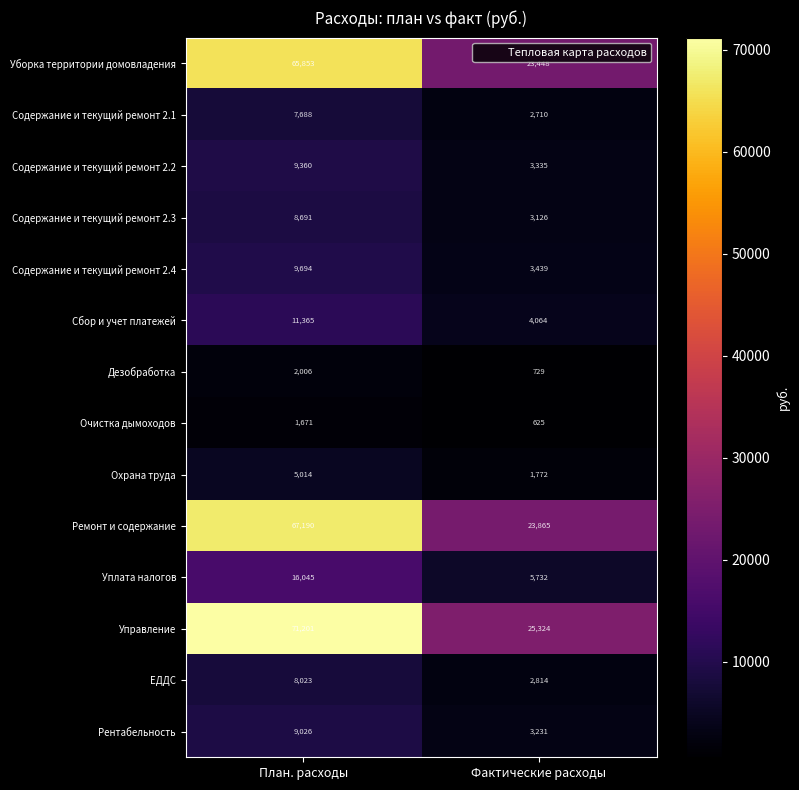

List the series in order of their peak value, lowest first.

Очистка дымоходов, Дезобработка, Охрана труда, Содержание и текущий ремонт 2.1, ЕДДС, Содержание и текущий ремонт 2.3, Рентабельность, Содержание и текущий ремонт 2.2, Содержание и текущий ремонт 2.4, Сбор и учет платежей, Уплата налогов, Уборка территории домовладения, Ремонт и содержание, Управление